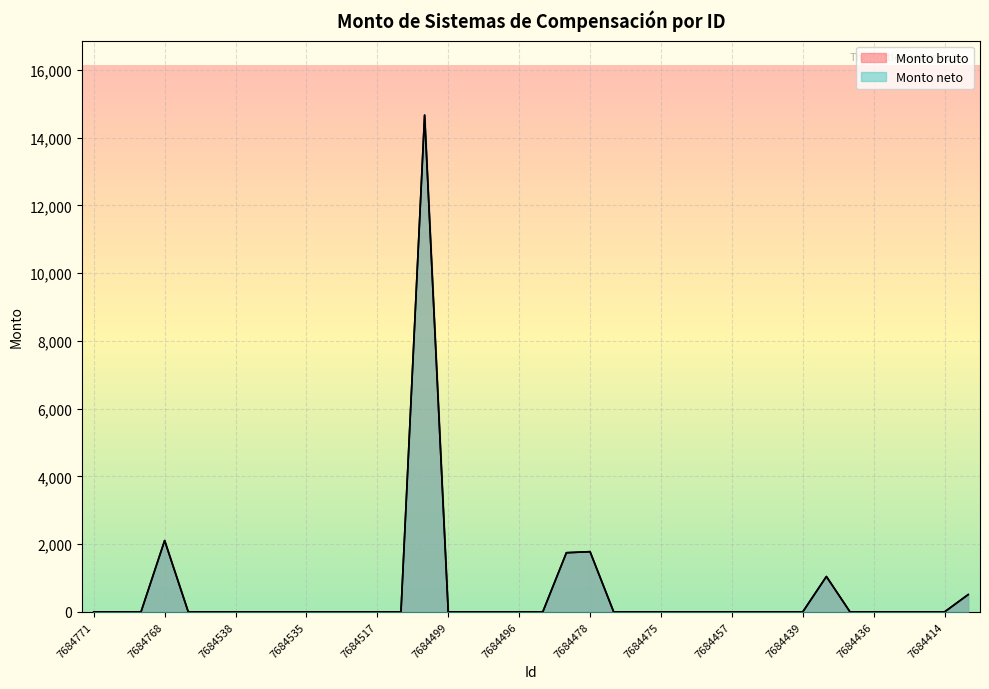

What are all the series names shown in the legend?

Monto bruto, Monto neto